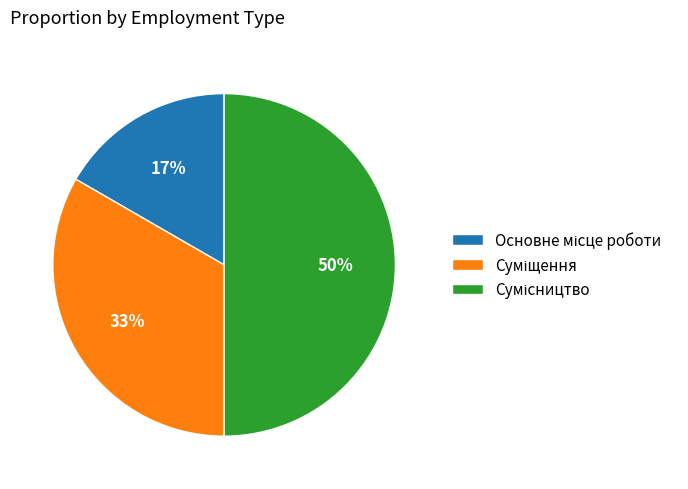

To the nearest percent, what is the difference between the largest and smallest slice percentages?

33%